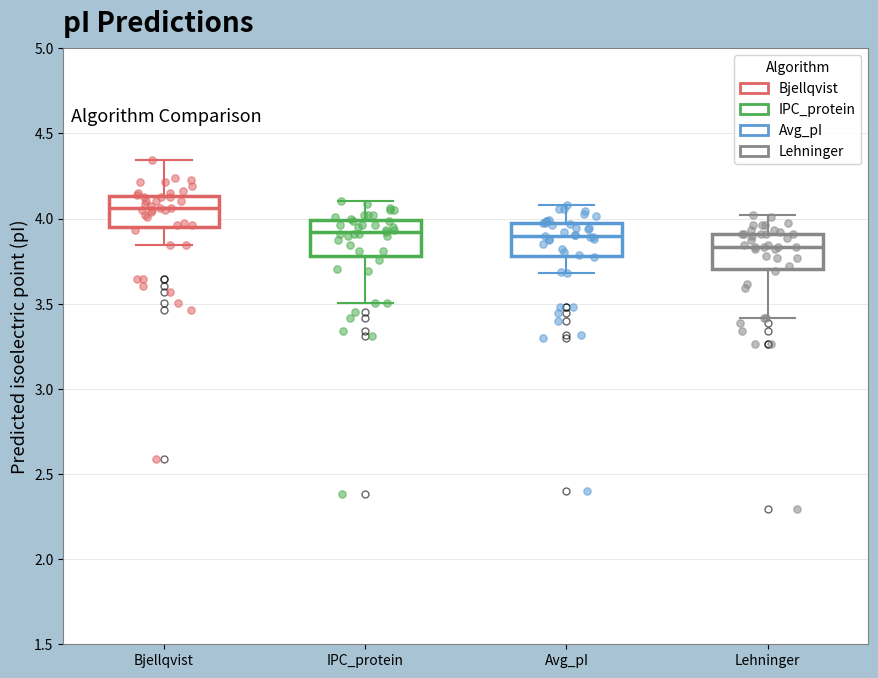

Reading left to right, transcribe this box plot: for each box, give where its median line is, the range the box spans, and where its two whiskers end, as read against the y-axis. The values are not printed on the chart, so give them approximately, as read against the axis.

Bjellqvist: median 4.05, box 3.95 to 4.15, whiskers 3.85 to 4.35
IPC_protein: median 3.90, box 3.80 to 4.00, whiskers 3.50 to 4.10
Avg_pI: median 3.90, box 3.80 to 3.95, whiskers 3.70 to 4.10
Lehninger: median 3.85, box 3.70 to 3.90, whiskers 3.40 to 4.00